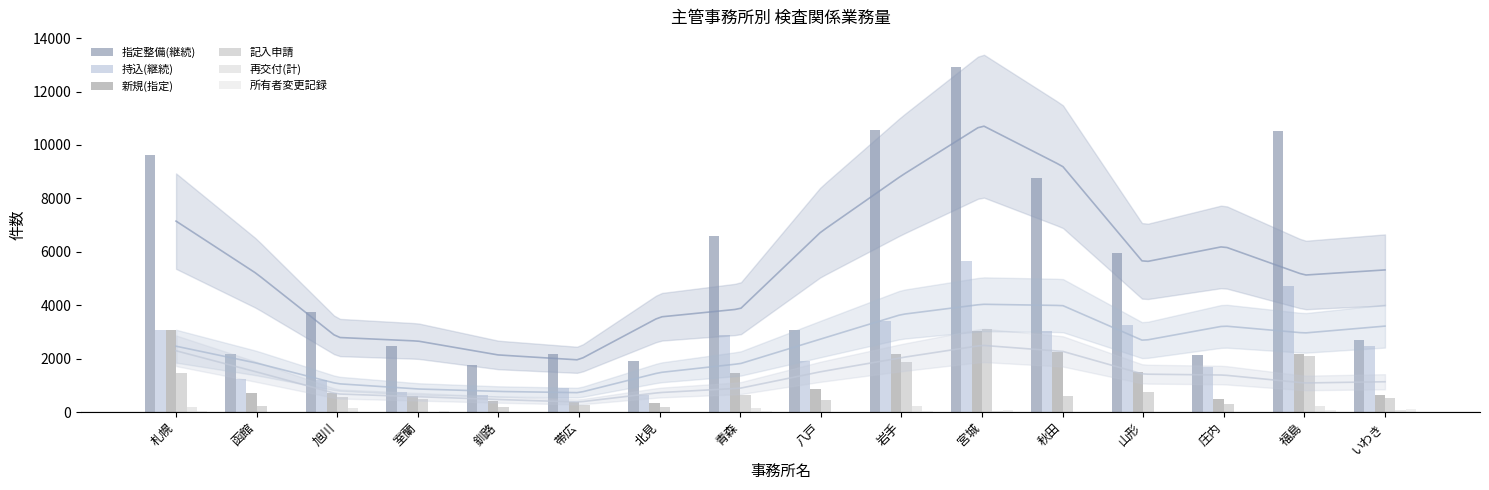

Between 北見 and 宮城, which series saw the biggest shift?

指定整備(継続)